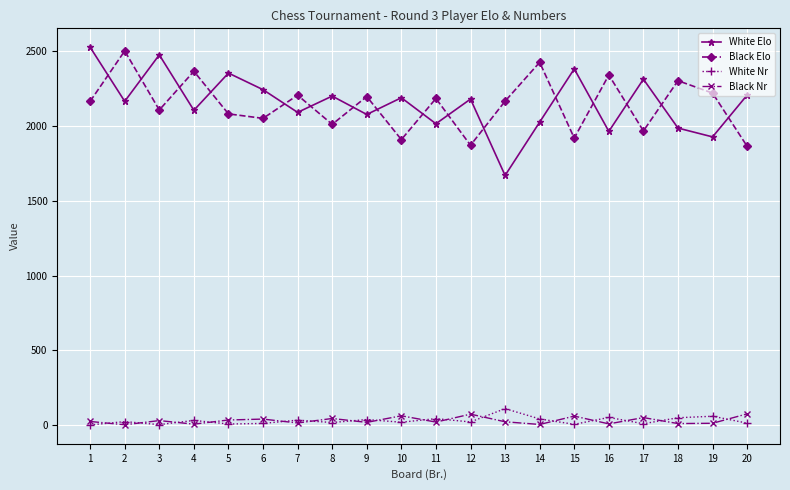

List the series in order of their peak value, lowest first.

Black Nr, White Nr, Black Elo, White Elo